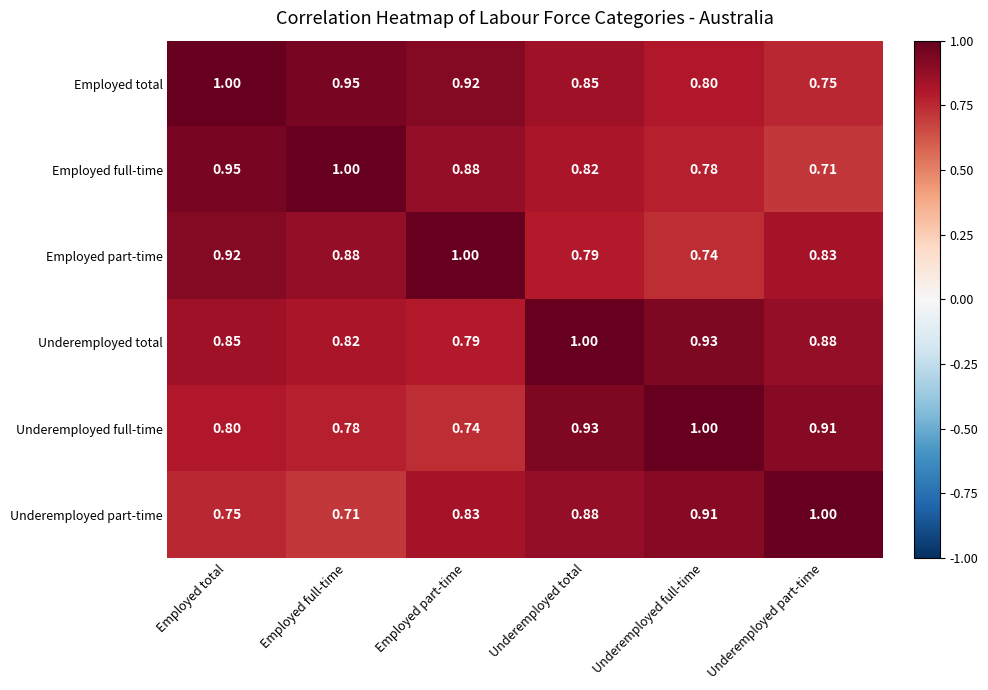

Is the value of Employed full-time at Underemployed part-time greater than the value of Underemployed part-time at Underemployed part-time?

No